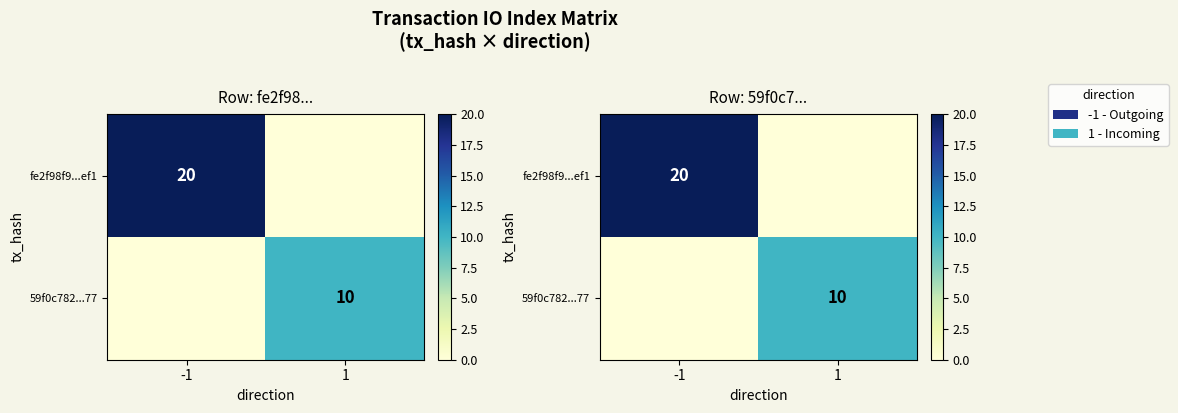

Which category has the highest value in the fe2f98f9...ef1 series?

-1